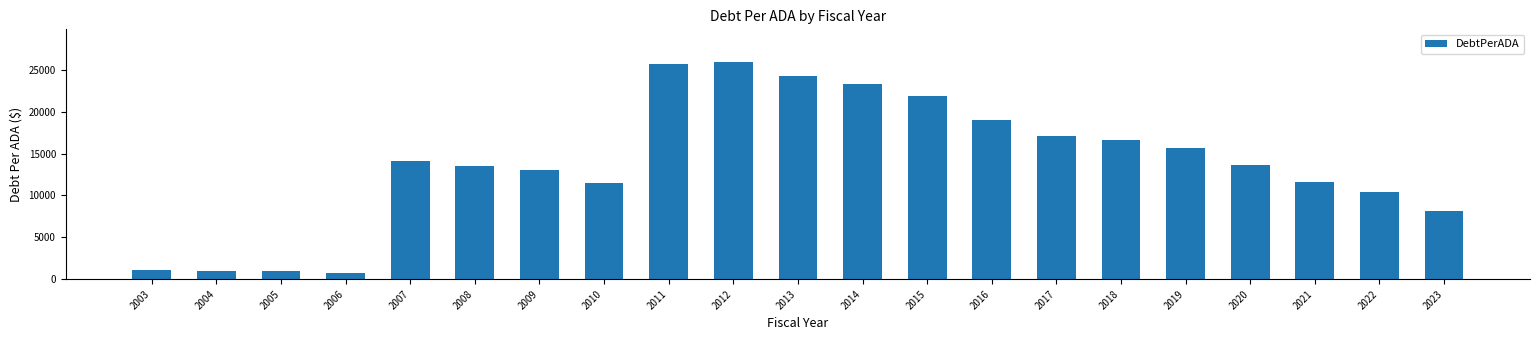

How many data points does each series have?

21